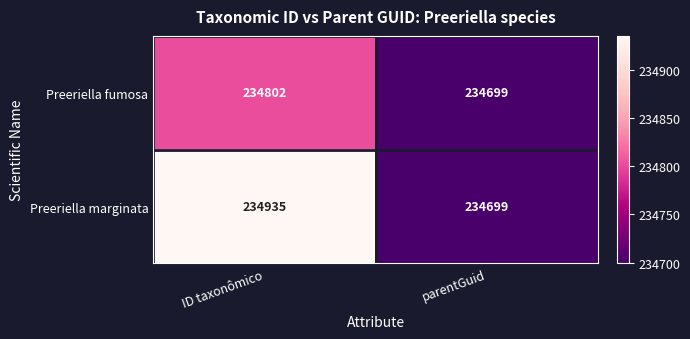

At how many categories does at least one series exceed 234866?

1